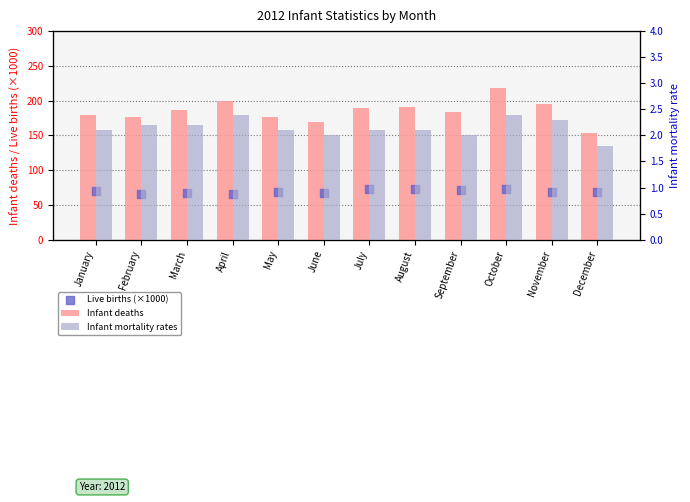

What is the total value across all series at October?

292.8